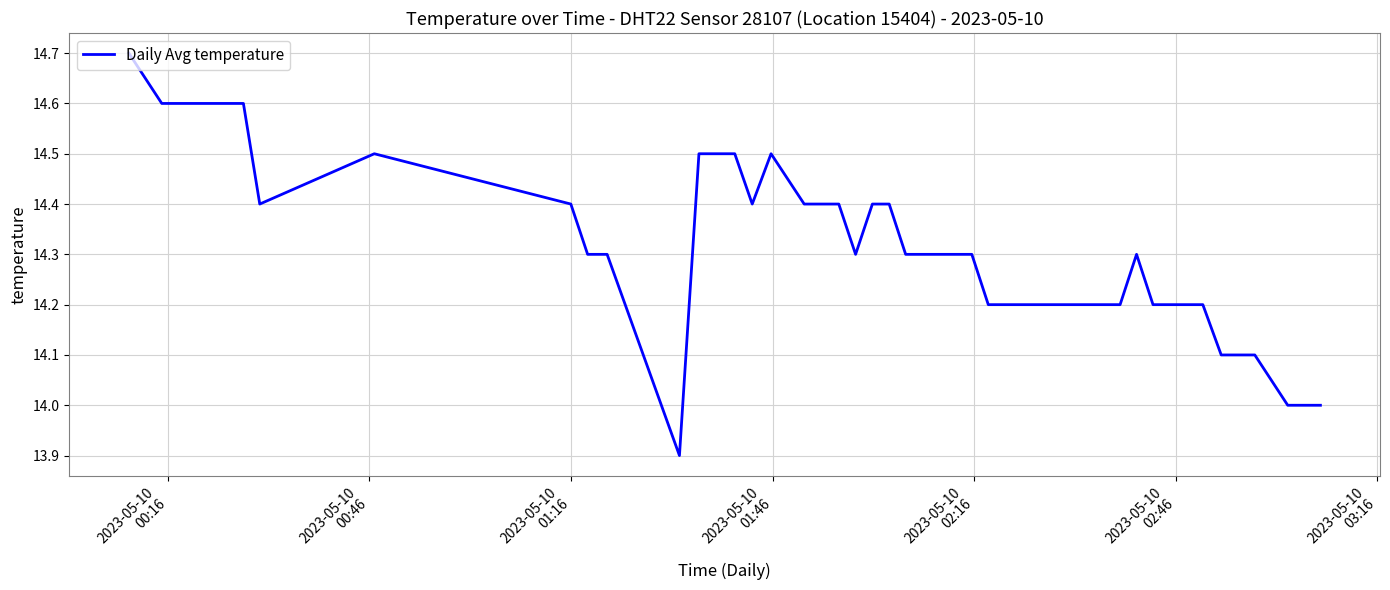

What is the greatest value displayed?

14.7